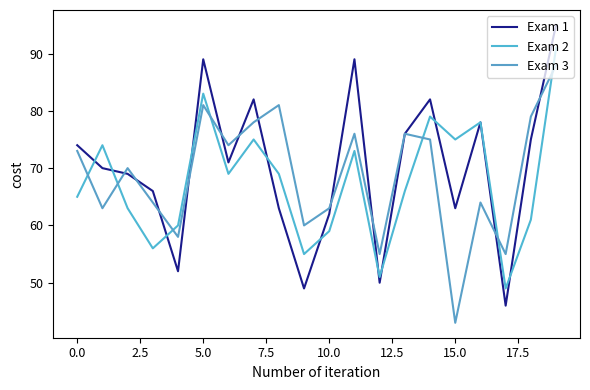

Which series has the largest range (max minus min)?

Exam 1